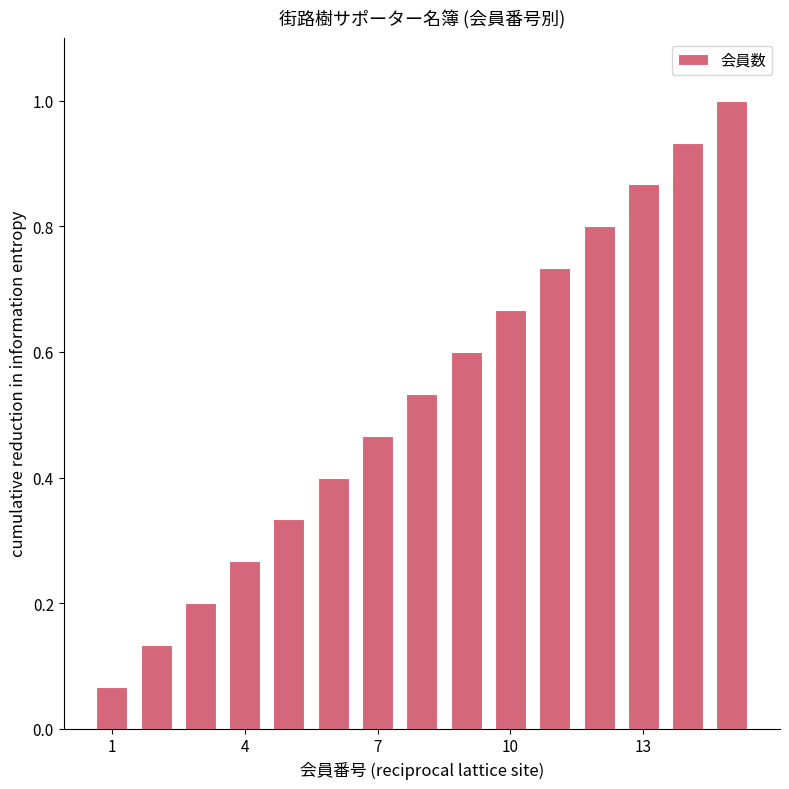

What is the maximum value shown in the chart?

1.0